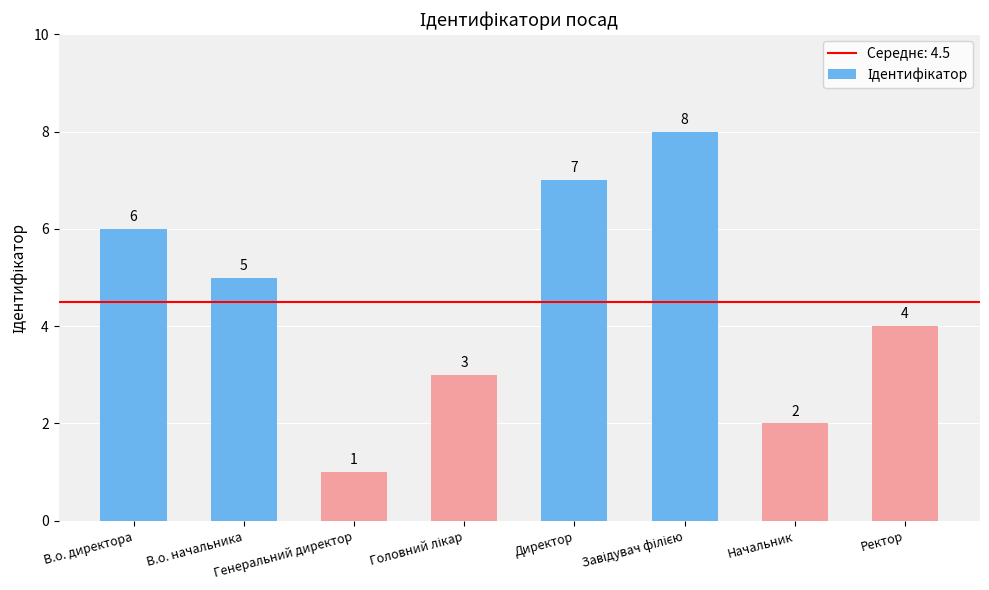

How many categories are shown in the chart?

8